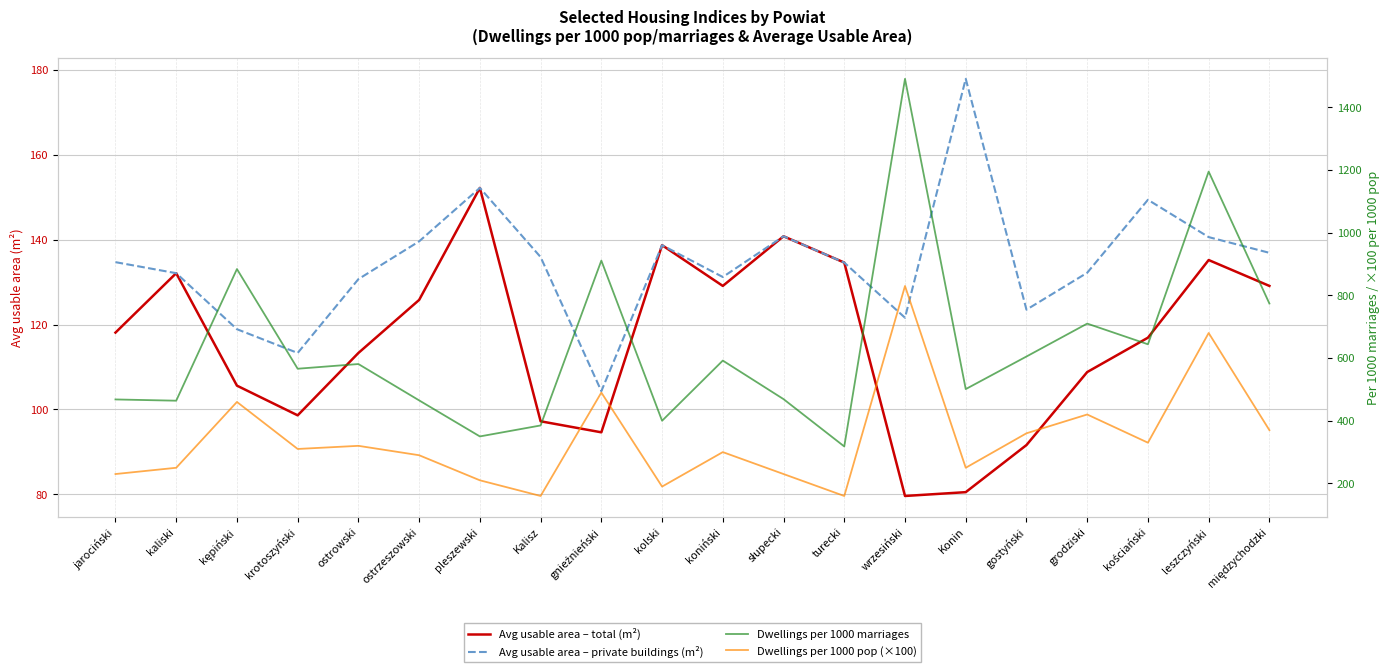

What are all the series names shown in the legend?

Avg usable area – total (m²), Avg usable area – private buildings (m²), Dwellings per 1000 marriages, Dwellings per 1000 pop (×100)